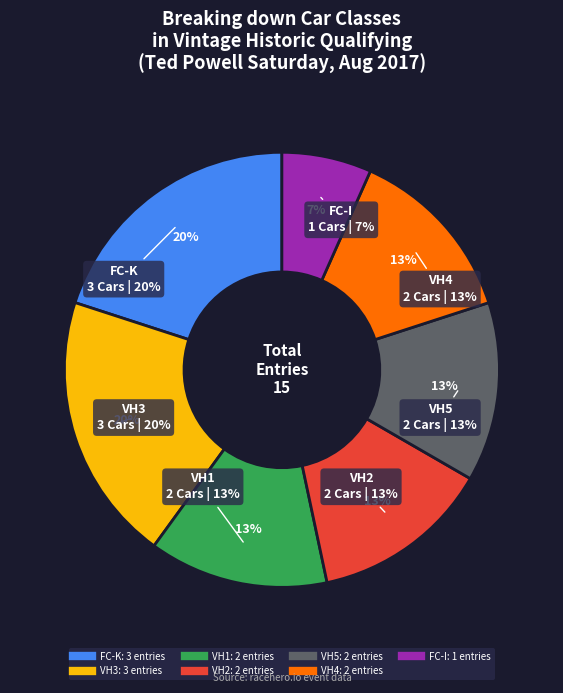

Is VH1 the majority of the pie?

No